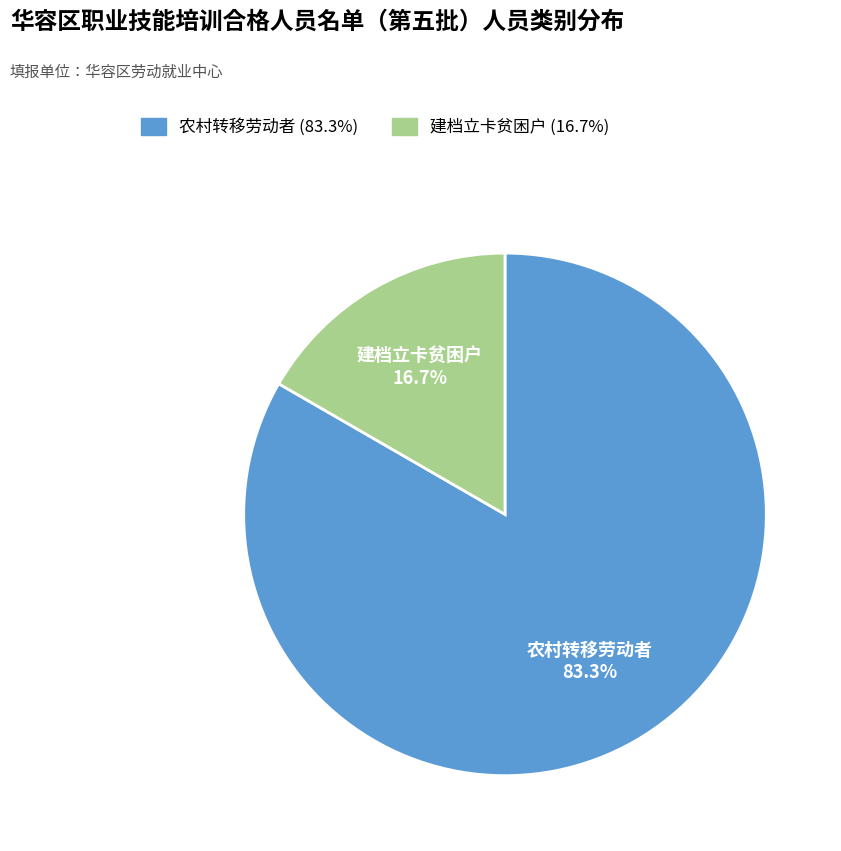

Rank the categories by value from lowest to highest.

建档立卡贫困户, 农村转移劳动者